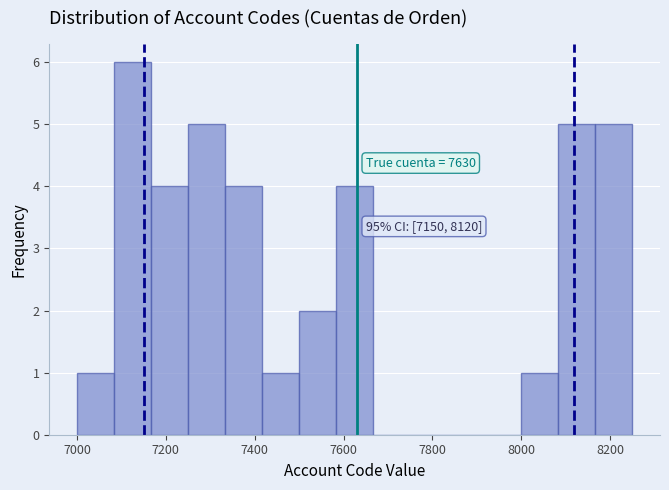

Which range on the x-axis has the tallest bar?

7080 to 7160